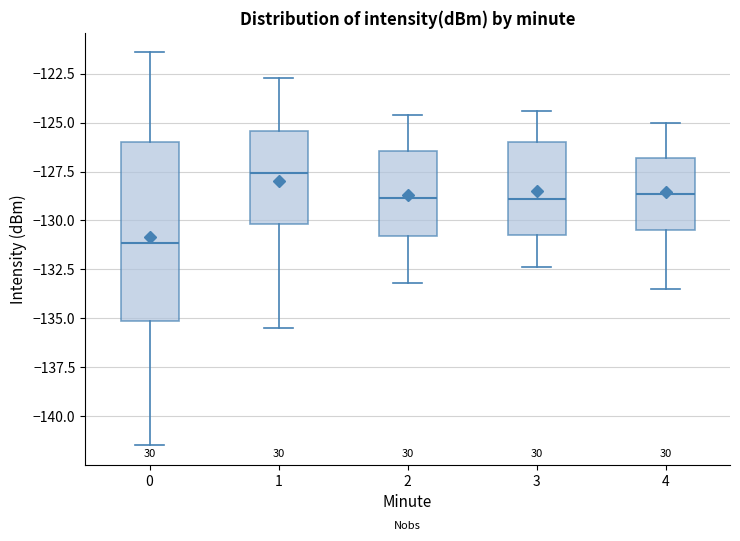

Which box has the highest median line?

1